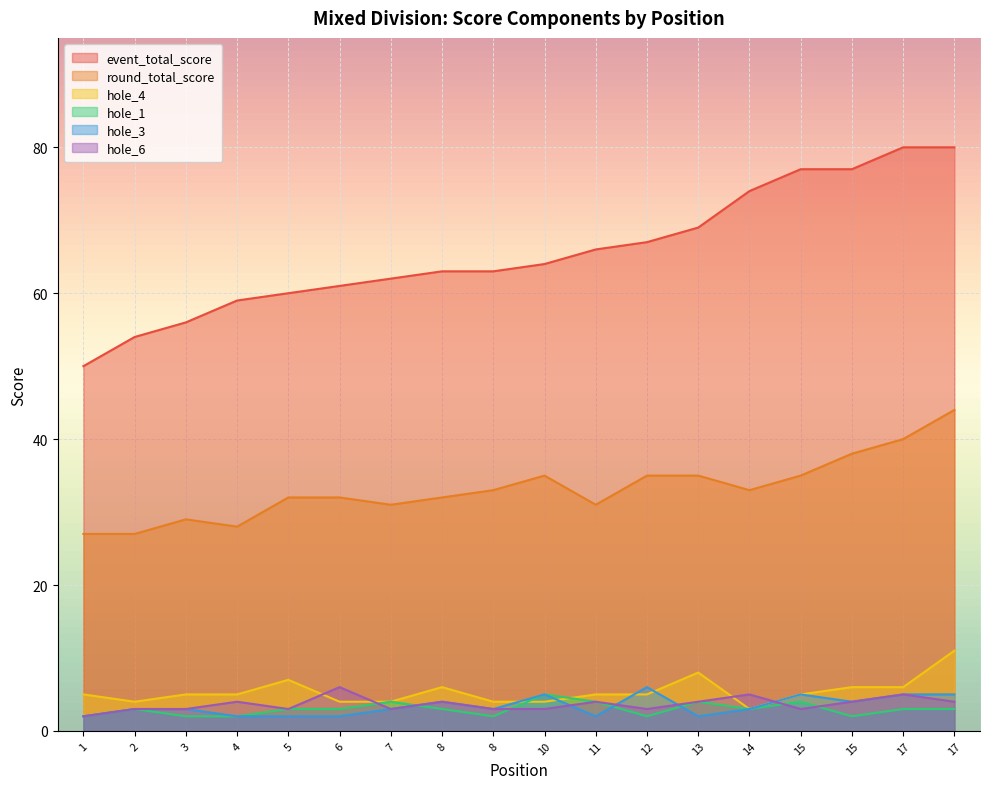

Is it true that hole_6 equals 4 at 4?

True